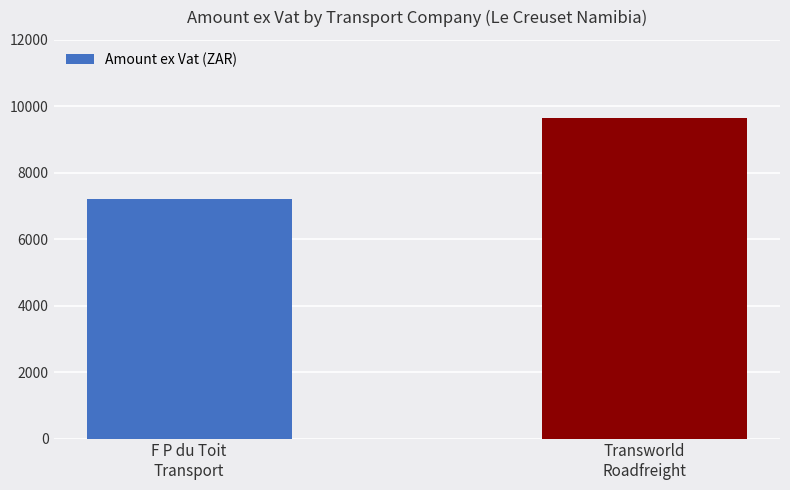

What is the maximum value shown in the chart?

9647.9